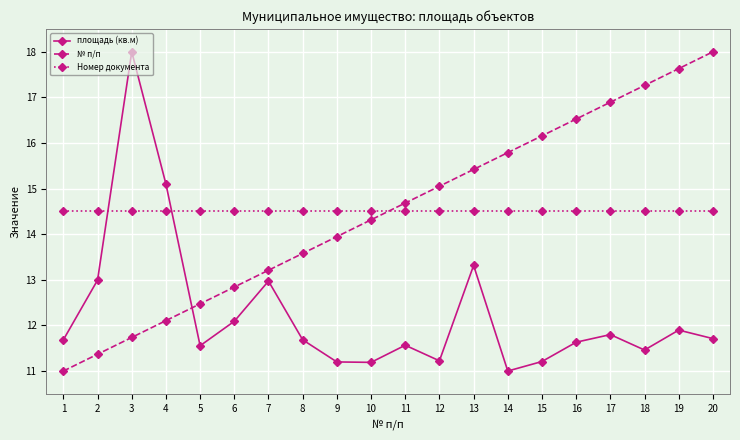

What is the spread (max minus min) of values at 19?

5.7